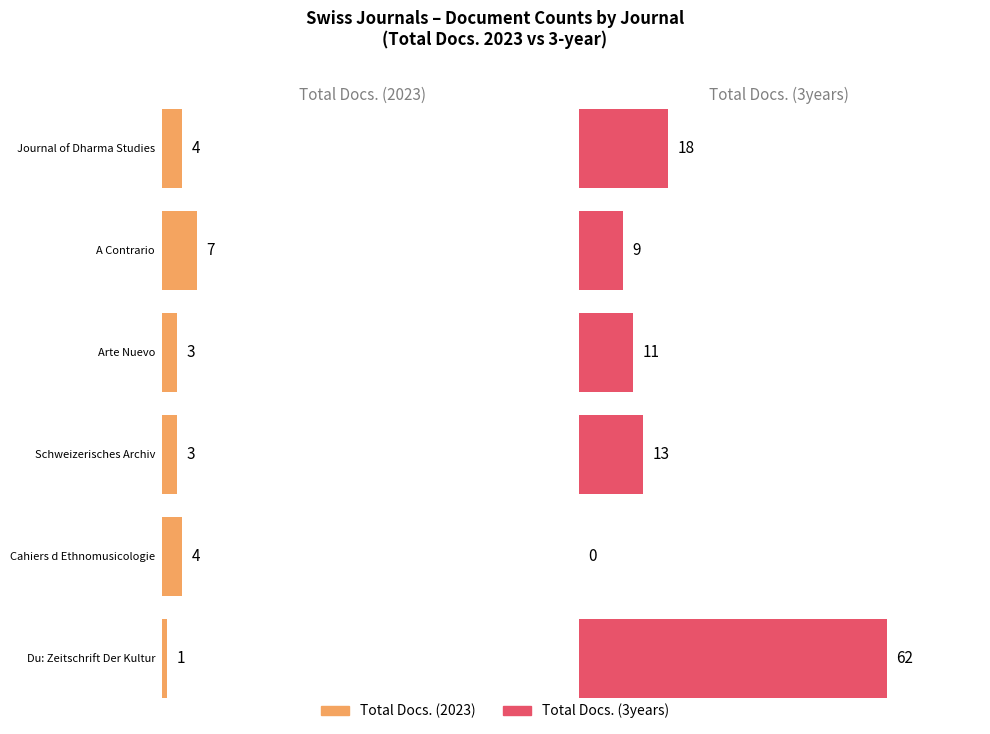

The Total Docs. (3years) series shows 27 at Q2. True or false?

False